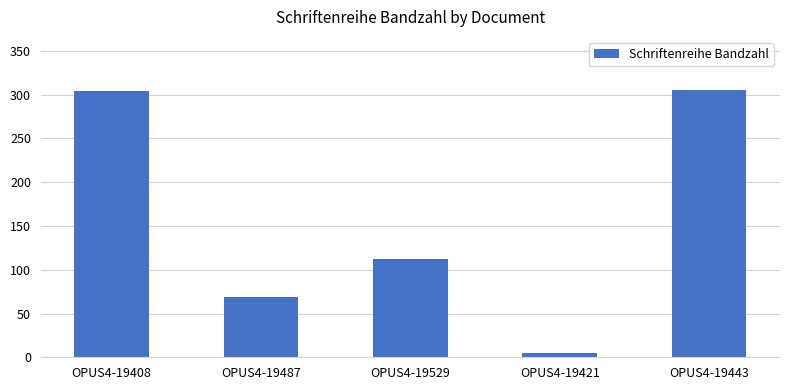

What is the label of the 3rd bar from the right?

OPUS4-19529